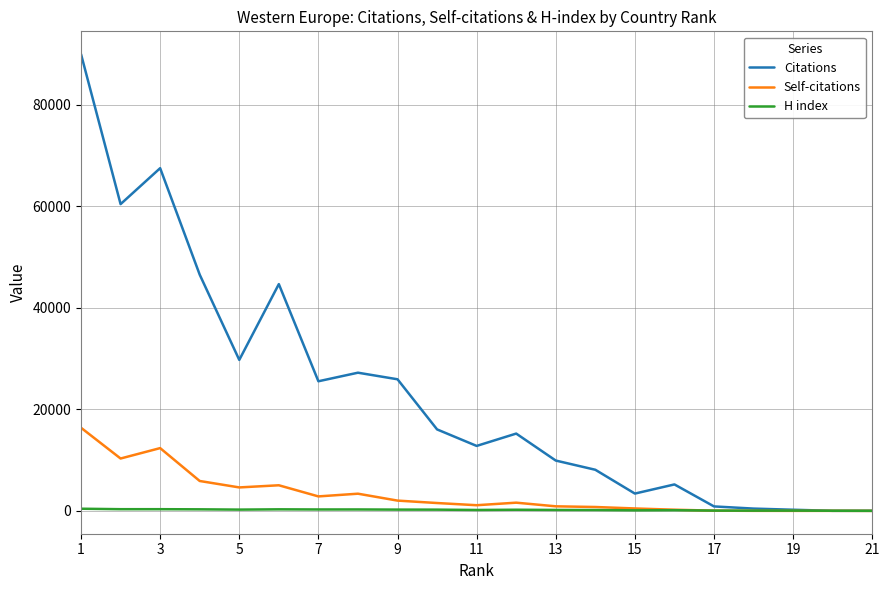

What is the average value of the Citations series?

23329